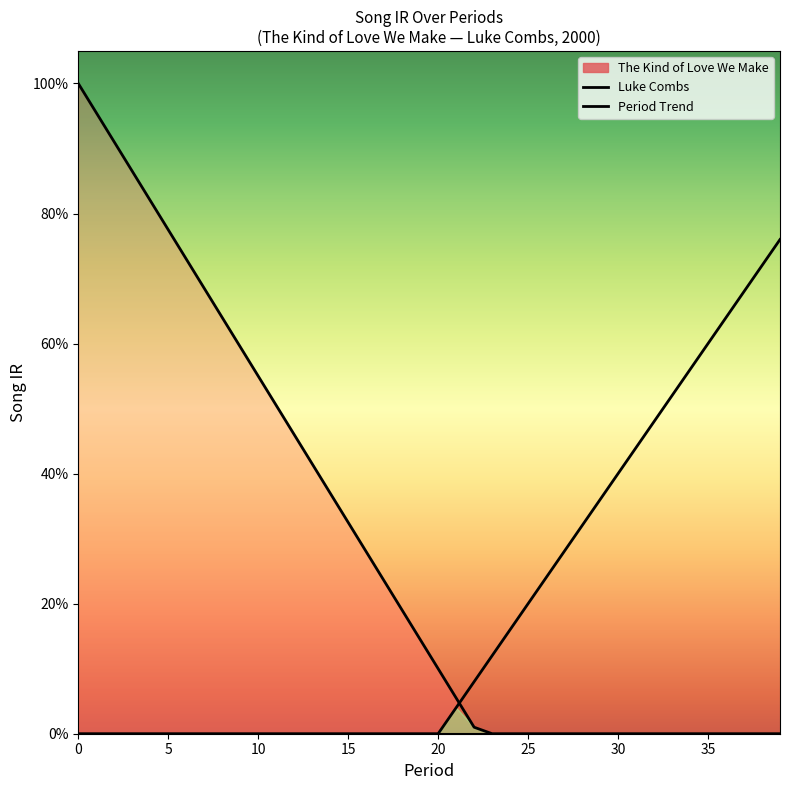

What is the highest value of the Luke Combs series?

1.0